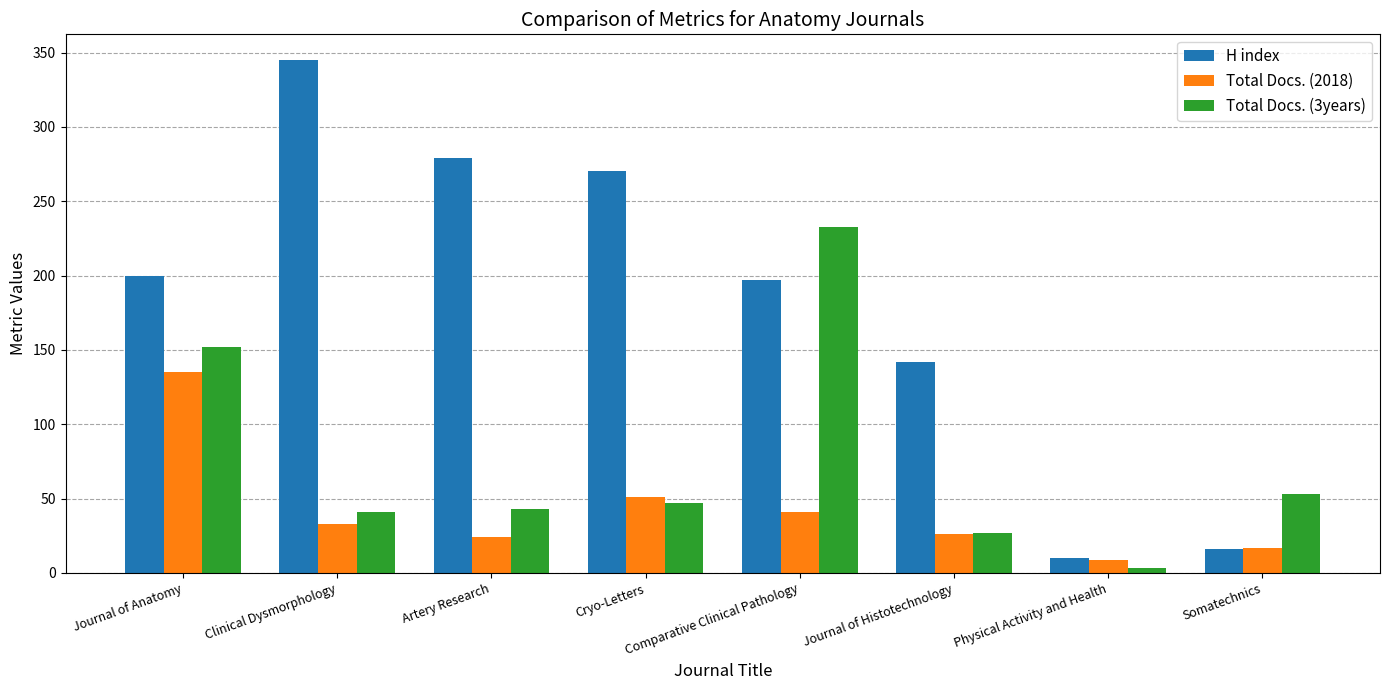

How many groups of bars are there?

8